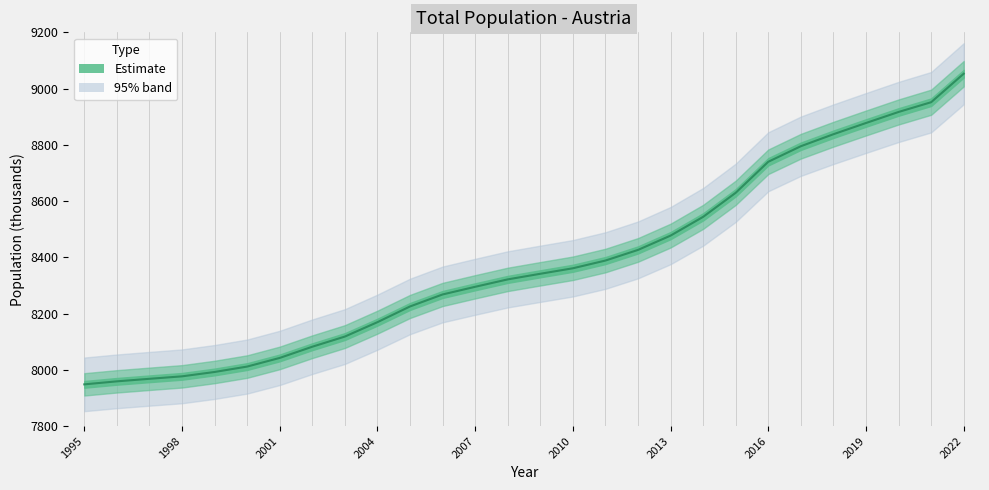

True or false: there are more than 2 points higher than both neighbors.

False